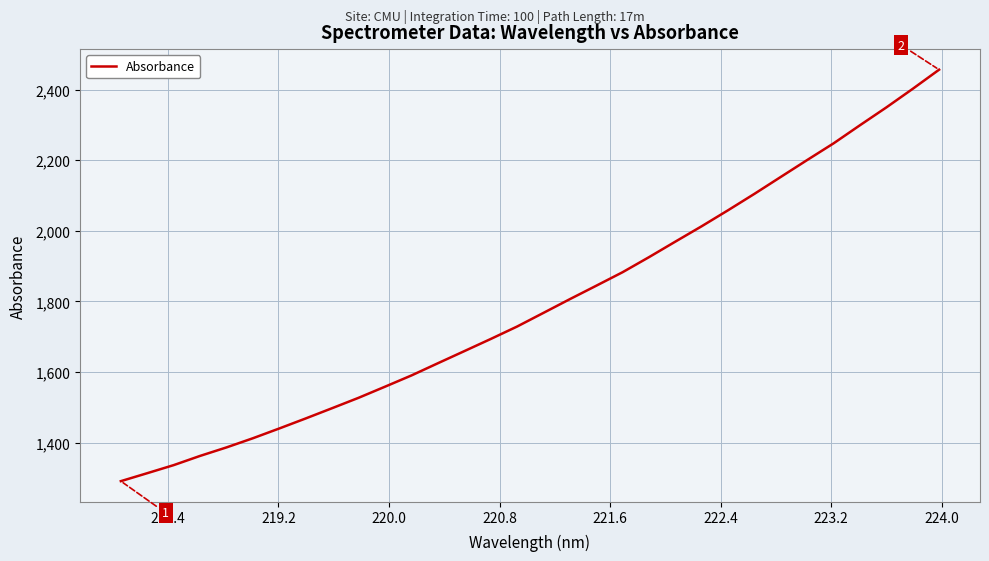

What is the greatest value displayed?

2456.7